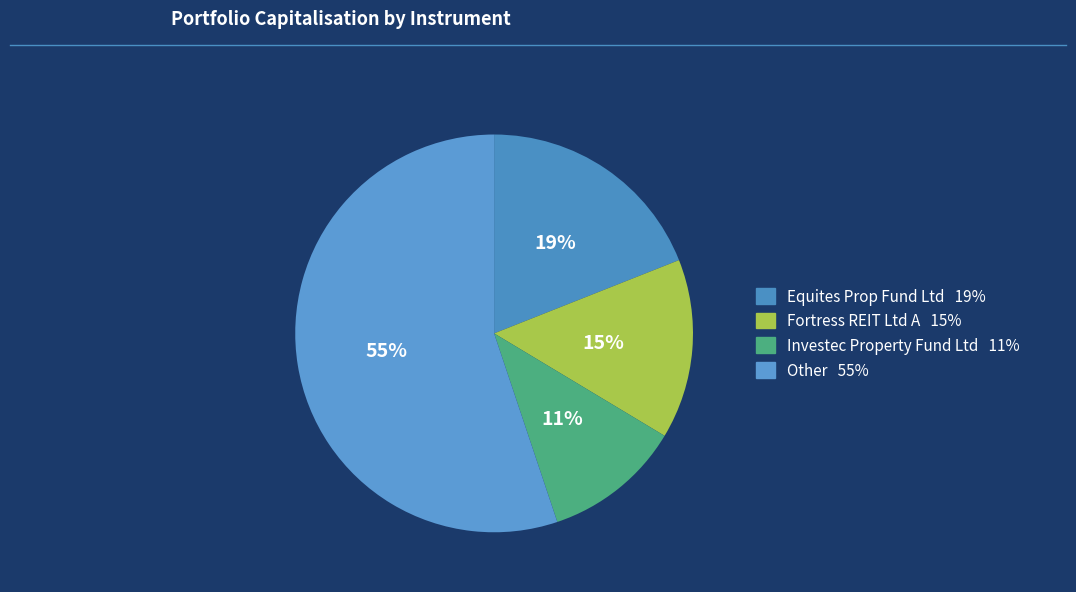

Count the number of slices in the pie.

4